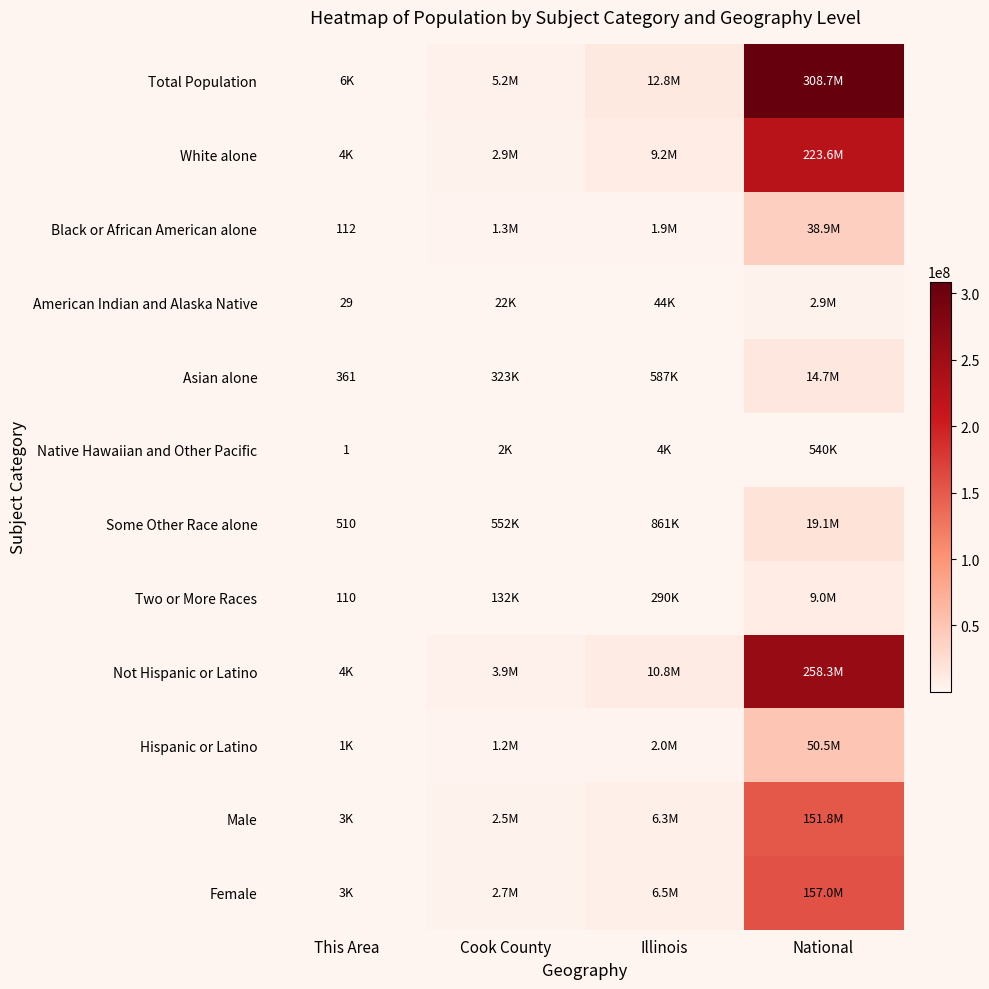

Rank the categories by Hispanic or Latino value from lowest to highest.

This Area, Cook County, Illinois, National